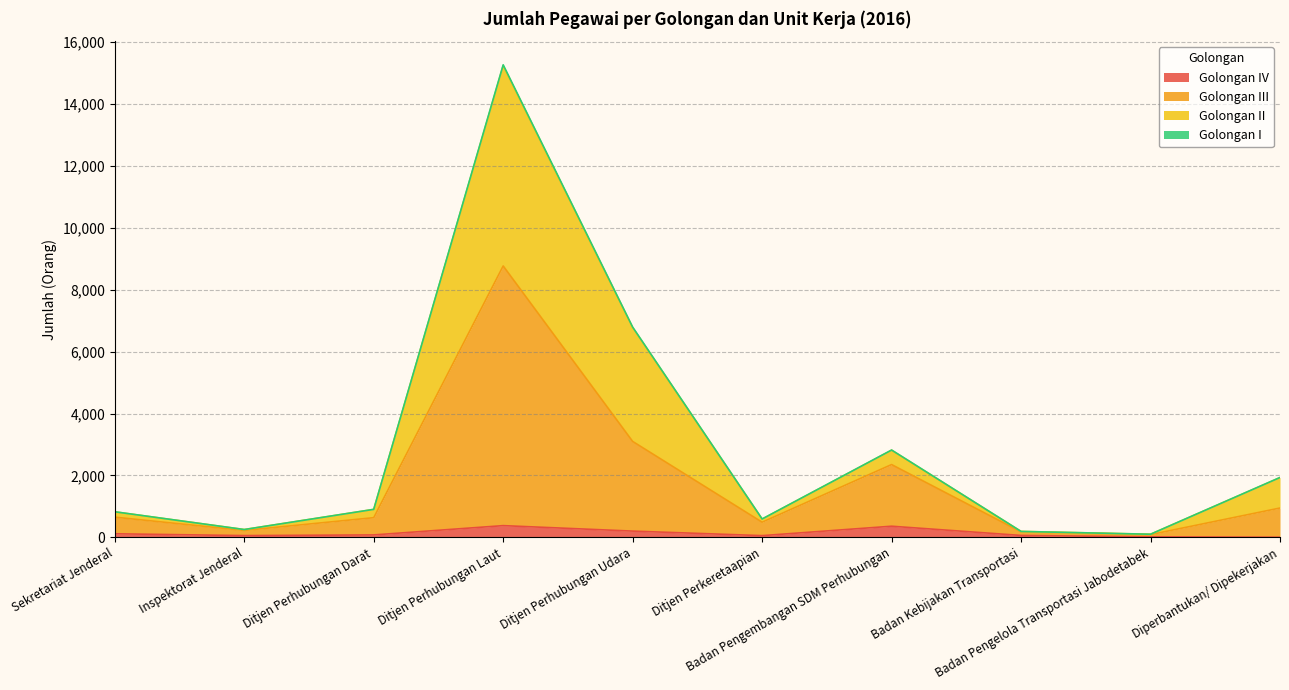

Reading left to right, extract all data points from this chart.

Golongan IV: Sekretariat Jenderal=115	Inspektorat Jenderal=56	Ditjen Perhubungan Darat=78	Ditjen Perhubungan Laut=378	Ditjen Perhubungan Udara=201	Ditjen Perkeretaapian=55	Badan Pengembangan SDM Perhubungan=359	Badan Kebijakan Transportasi=61	Badan Pengelola Transportasi Jabodetabek=16	Diperbantukan/ Dipekerjakan=3
Golongan III: Sekretariat Jenderal=652	Inspektorat Jenderal=223	Ditjen Perhubungan Darat=635	Ditjen Perhubungan Laut=8769	Ditjen Perhubungan Udara=3099	Ditjen Perkeretaapian=489	Badan Pengembangan SDM Perhubungan=2351	Badan Kebijakan Transportasi=176	Badan Pengelola Transportasi Jabodetabek=88	Diperbantukan/ Dipekerjakan=947
Golongan II: Sekretariat Jenderal=824	Inspektorat Jenderal=252	Ditjen Perhubungan Darat=903	Ditjen Perhubungan Laut=15240	Ditjen Perhubungan Udara=6780	Ditjen Perkeretaapian=590	Badan Pengembangan SDM Perhubungan=2815	Badan Kebijakan Transportasi=191	Badan Pengelola Transportasi Jabodetabek=100	Diperbantukan/ Dipekerjakan=1930
Golongan I: Sekretariat Jenderal=826	Inspektorat Jenderal=252	Ditjen Perhubungan Darat=904	Ditjen Perhubungan Laut=15268	Ditjen Perhubungan Udara=6793	Ditjen Perkeretaapian=593	Badan Pengembangan SDM Perhubungan=2821	Badan Kebijakan Transportasi=191	Badan Pengelola Transportasi Jabodetabek=100	Diperbantukan/ Dipekerjakan=1934